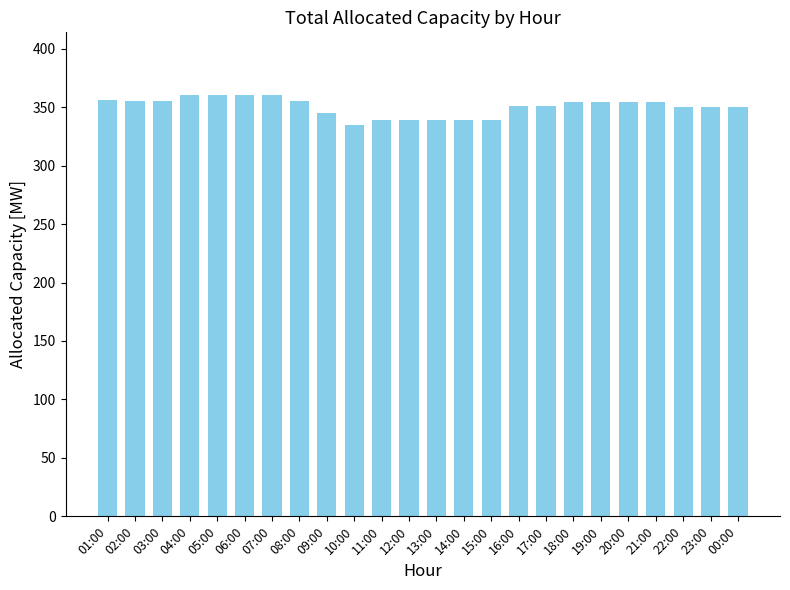

What is the greatest value displayed?

360